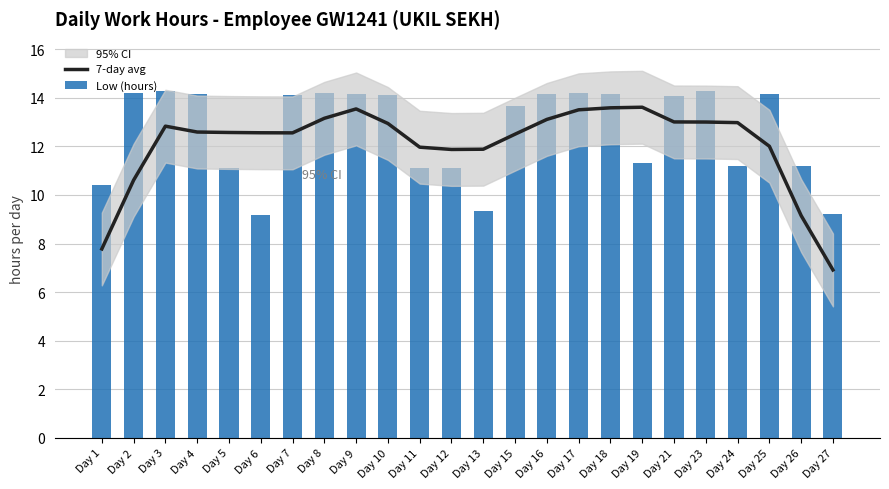

Which category has the lowest value in the Low (hours) series?

Day 6